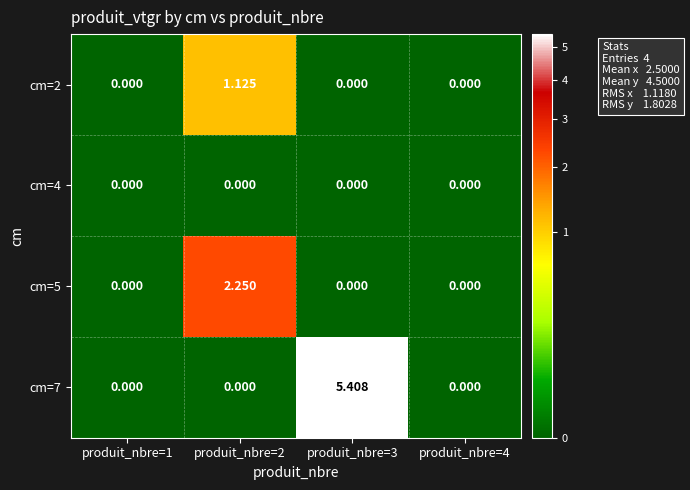

How many values in cm=7 are above zero?

1